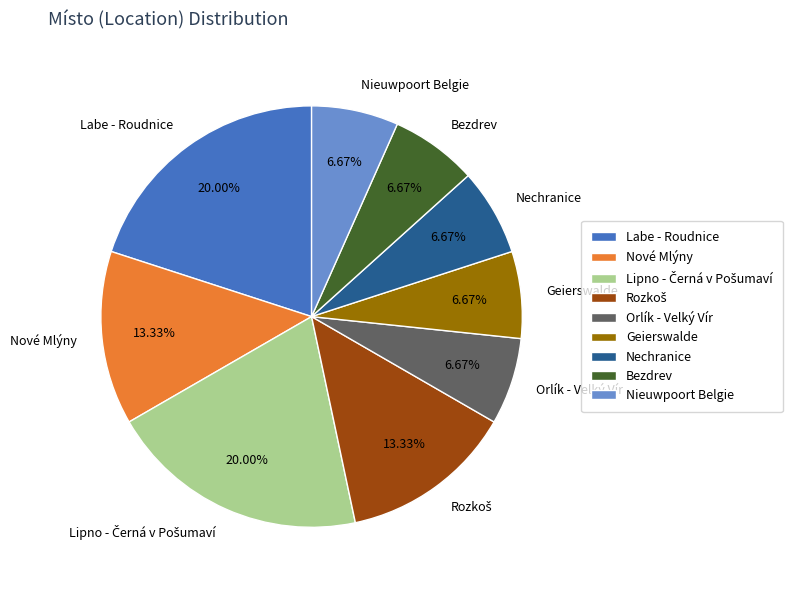

What percentage is the Nechranice slice, to the nearest percent?

7%